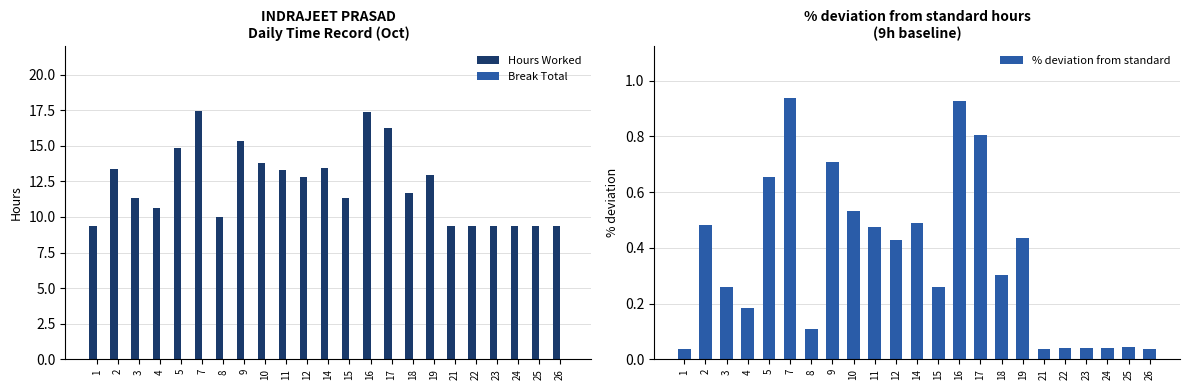

What is the average value of the Hours Worked series?

12.2